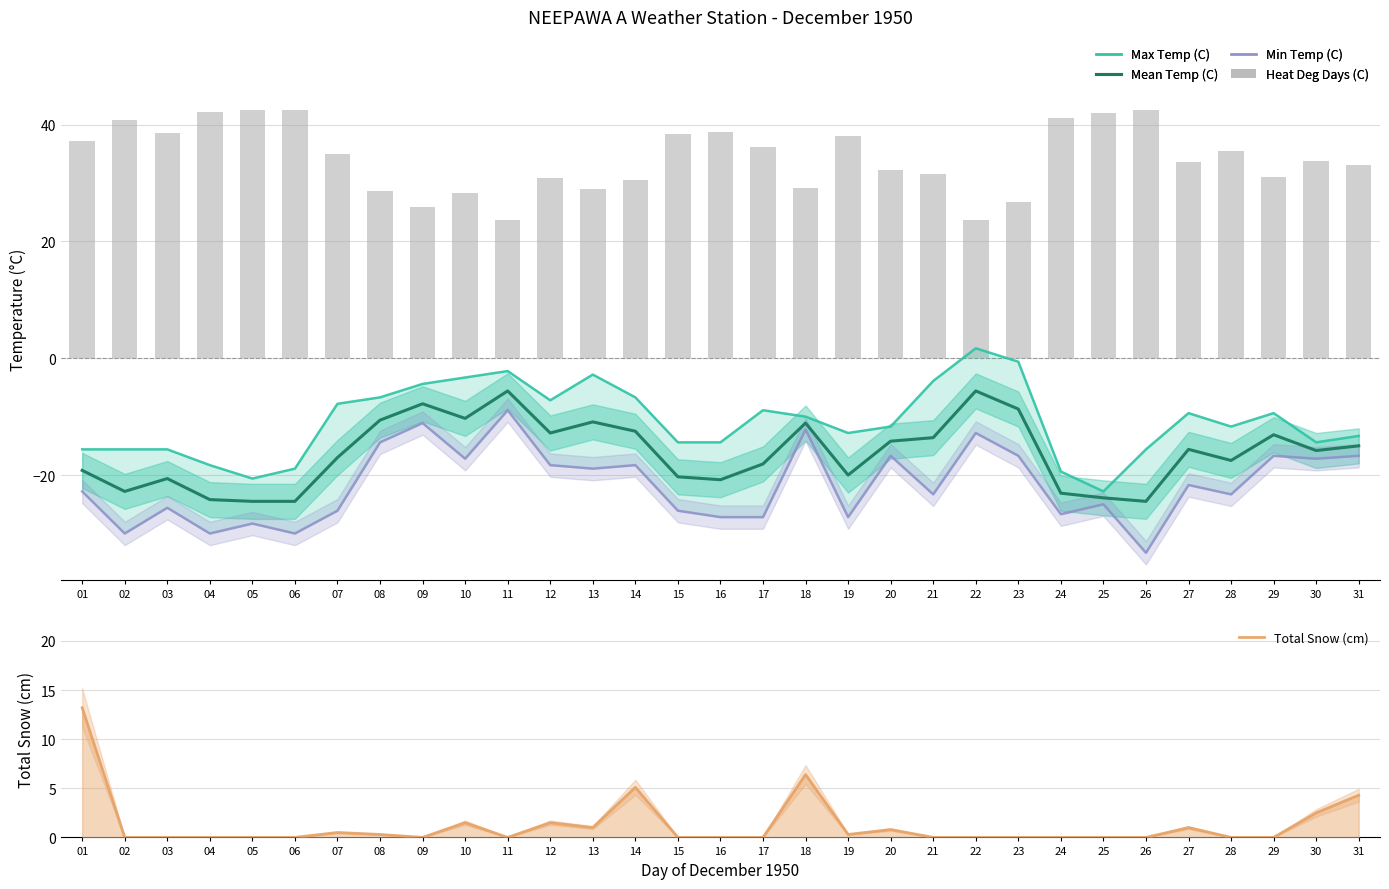

What are all the series names shown in the legend?

Max Temp (C), Mean Temp (C), Min Temp (C), Heat Deg Days (C), Total Snow (cm)